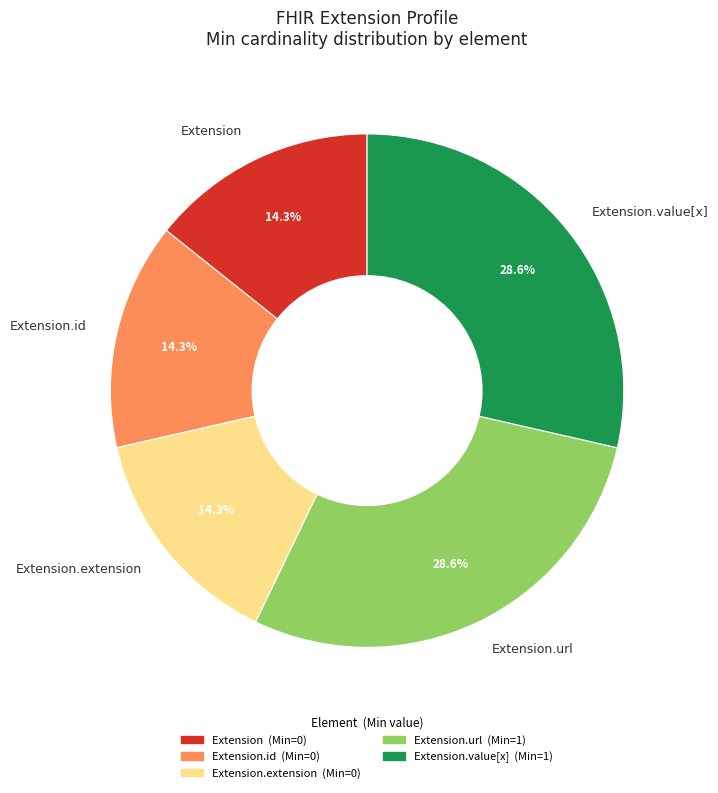

Does Extension represent more than half of the total?

No